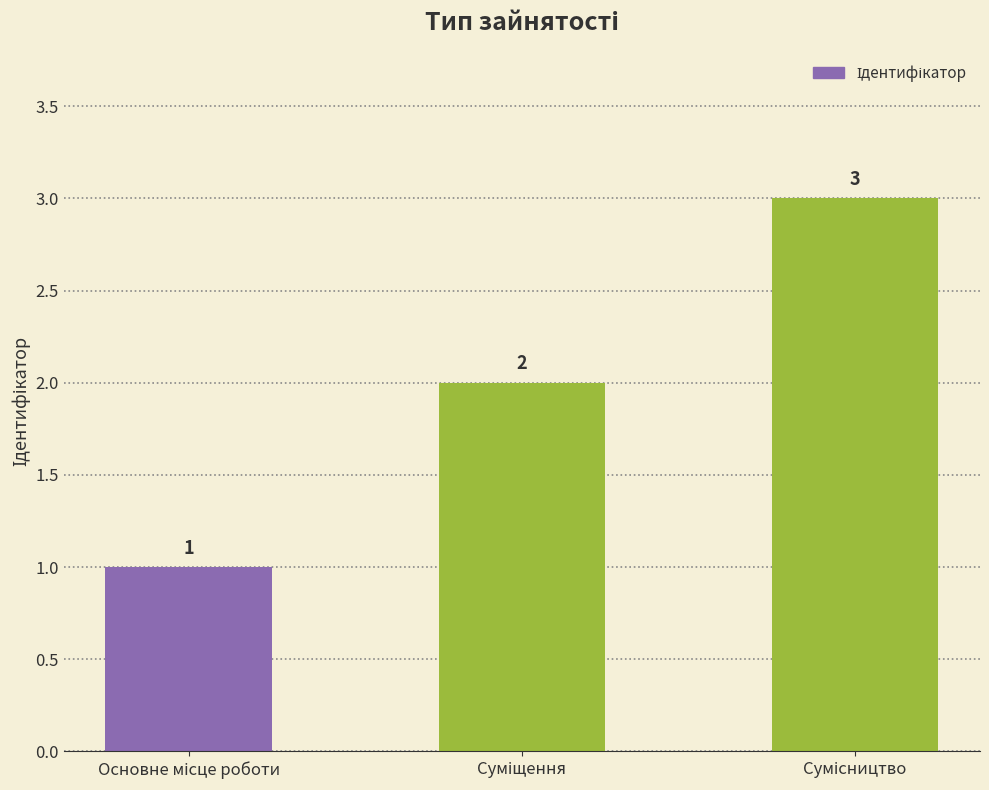

What is the value of the 3rd bar from the left?

3